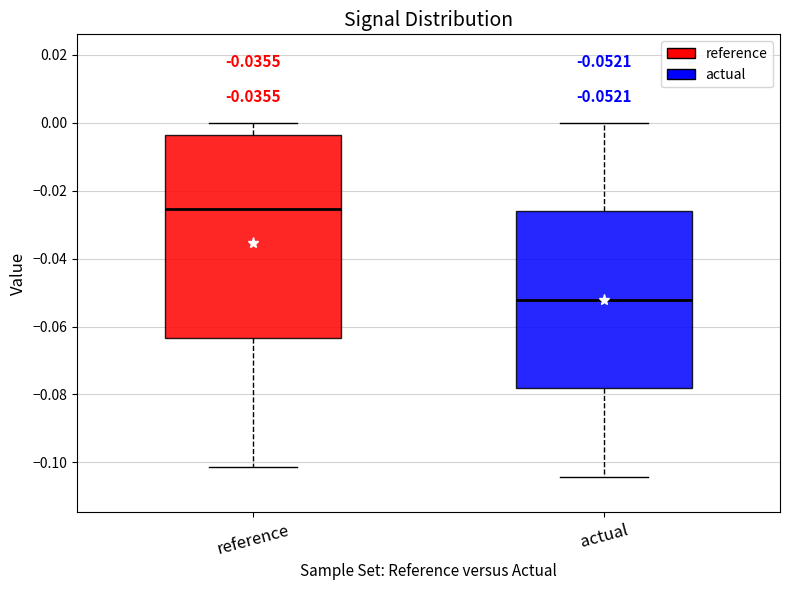

Comparing the boxes themselves (not the whiskers), which one is the tallest?

reference